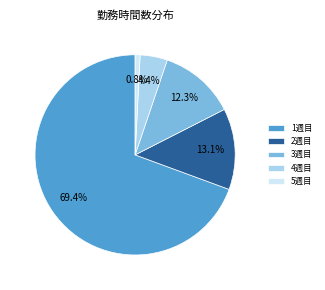

To the nearest percent, what is the average slice percentage?

20%